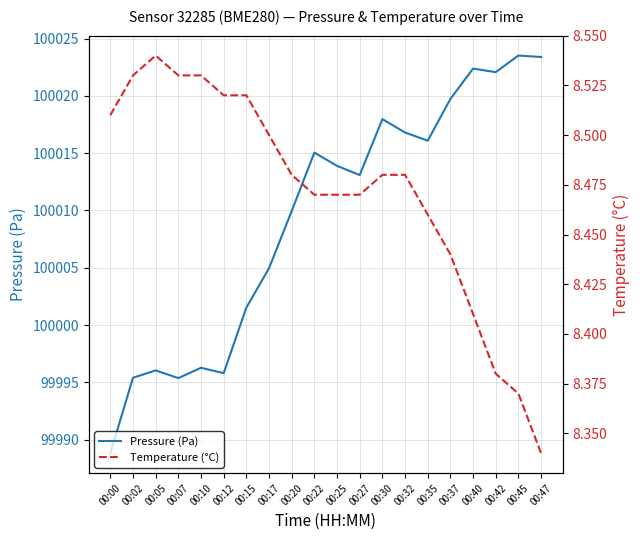

Which series has the largest range (max minus min)?

Pressure (Pa)